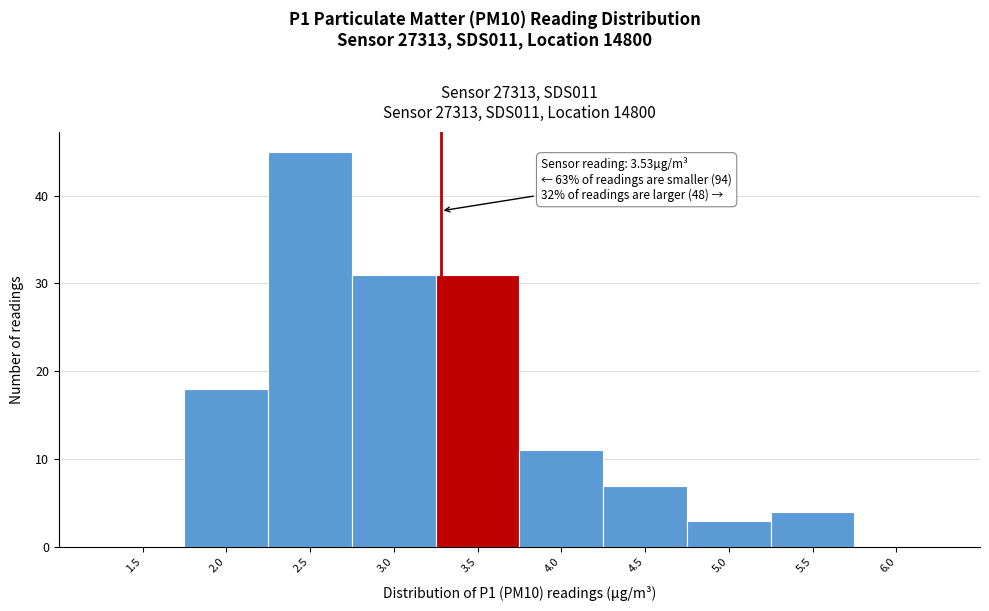

Reading left to right, extract all data points from this chart.

1.5=0	2.0=18	2.5=45	3.0=31	3.5=31	4.0=11	4.5=7	5.0=3	5.5=4	6.0=0